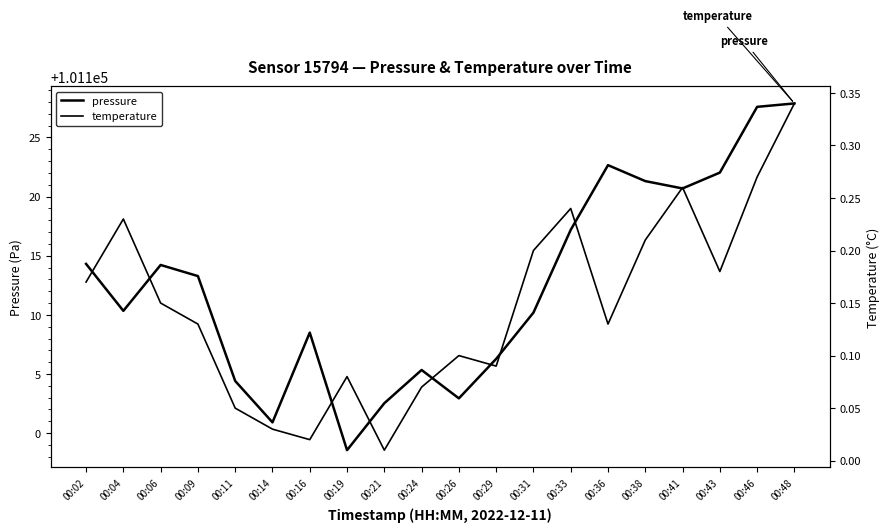

At 00:06, list the series in order from smallest to largest.

temperature, pressure